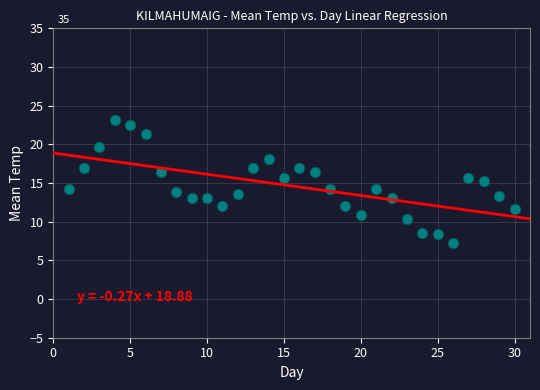

What is the range of Y values (max minus min)?

15.9